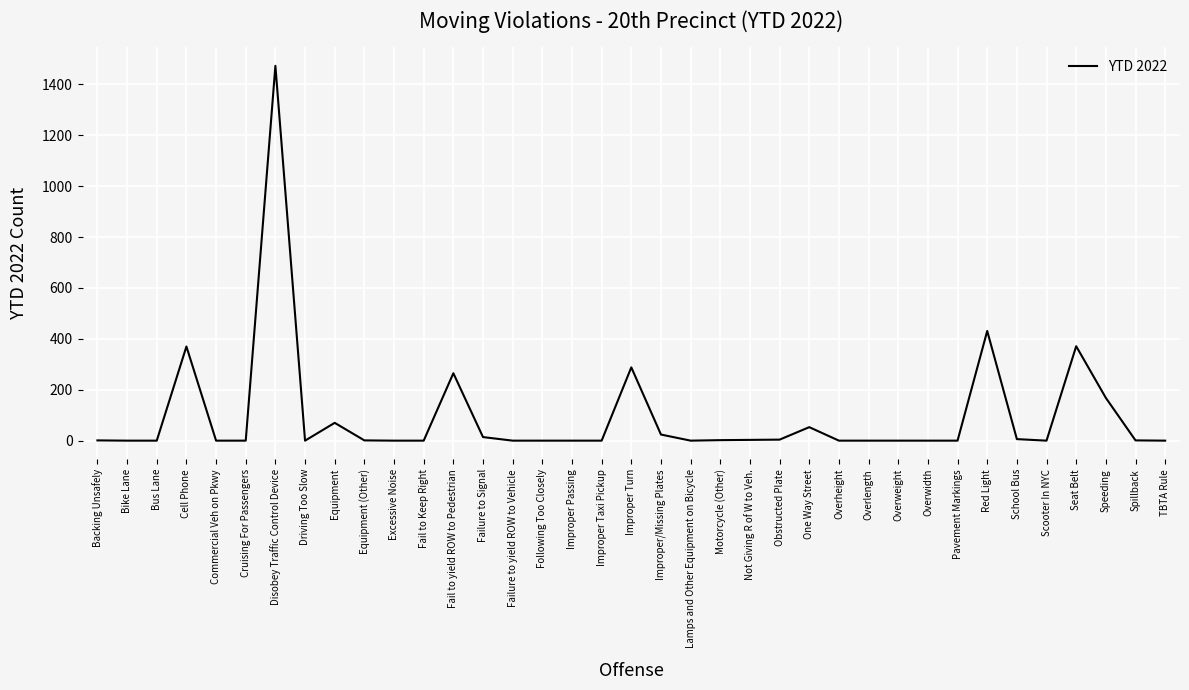

Between Overwidth and Speeding, which is larger?

Speeding